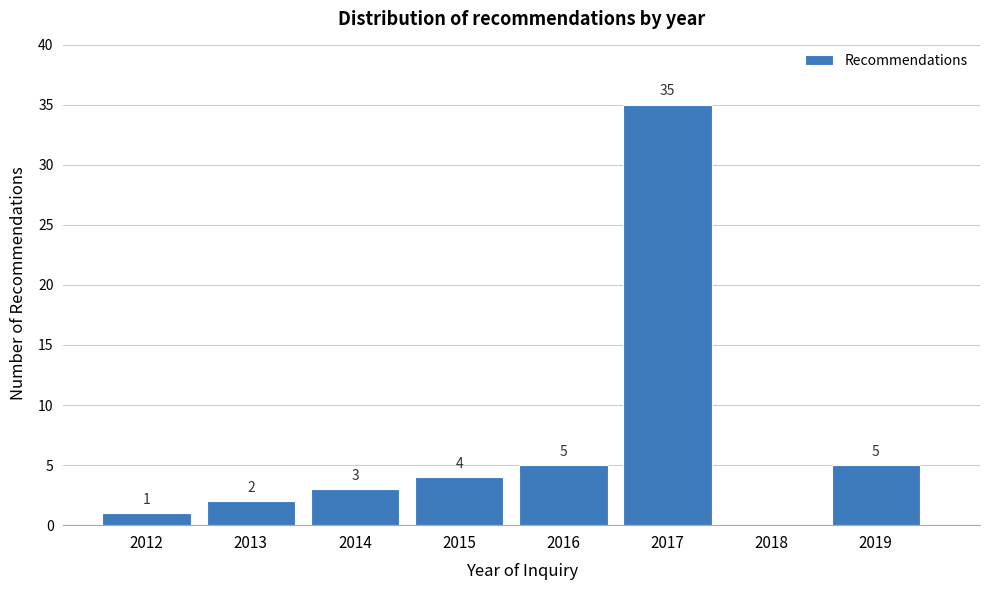

Which range on the x-axis has the tallest bar?

2016.5 to 2017.5